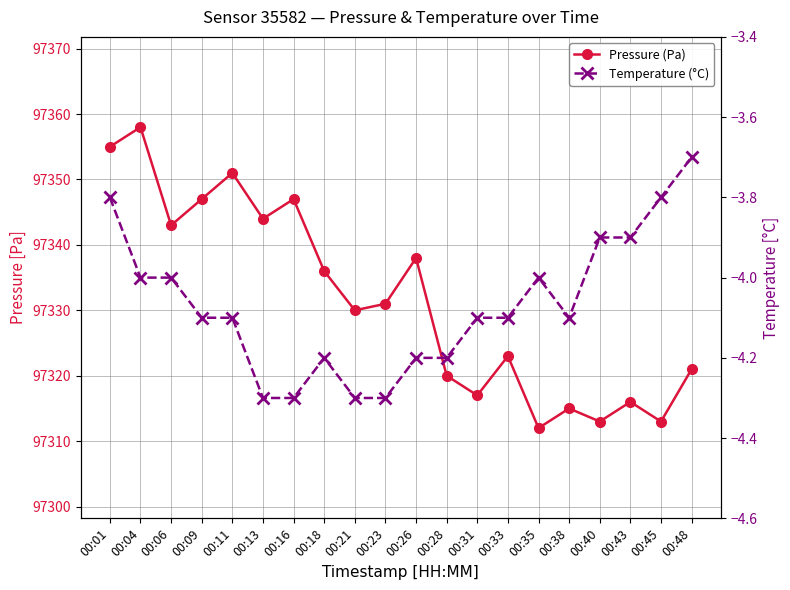

Reading left to right, what are all the values shown in this chart?

Pressure (Pa): 00:01=97355.0	00:04=97358.0	00:06=97343.0	00:09=97347.0	00:11=97351.0	00:13=97344.0	00:16=97347.0	00:18=97336.0	00:21=97330.0	00:23=97331.0	00:26=97338.0	00:28=97320.0	00:31=97317.0	00:33=97323.0	00:35=97312.0	00:38=97315.0	00:40=97313.0	00:43=97316.0	00:45=97313.0	00:48=97321.0
Temperature (°C): 00:01=-3.8	00:04=-4.0	00:06=-4.0	00:09=-4.1	00:11=-4.1	00:13=-4.3	00:16=-4.3	00:18=-4.2	00:21=-4.3	00:23=-4.3	00:26=-4.2	00:28=-4.2	00:31=-4.1	00:33=-4.1	00:35=-4.0	00:38=-4.1	00:40=-3.9	00:43=-3.9	00:45=-3.8	00:48=-3.7